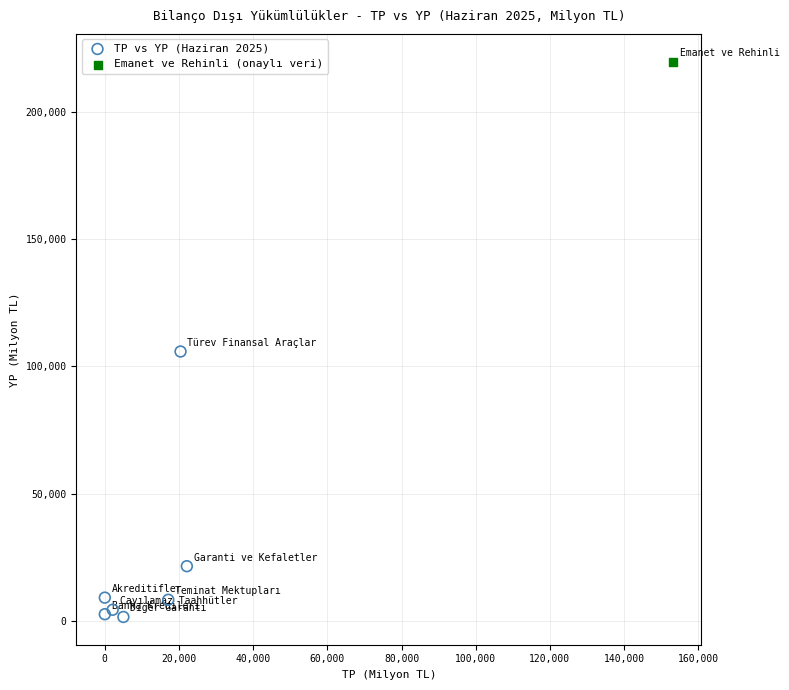

What are all the series names shown in the legend?

TP vs YP (Haziran 2025), Emanet ve Rehinli (onaylı veri)